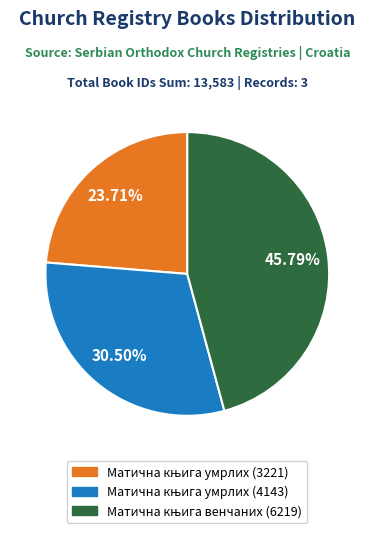

To the nearest percent, what is the average slice percentage?

33%